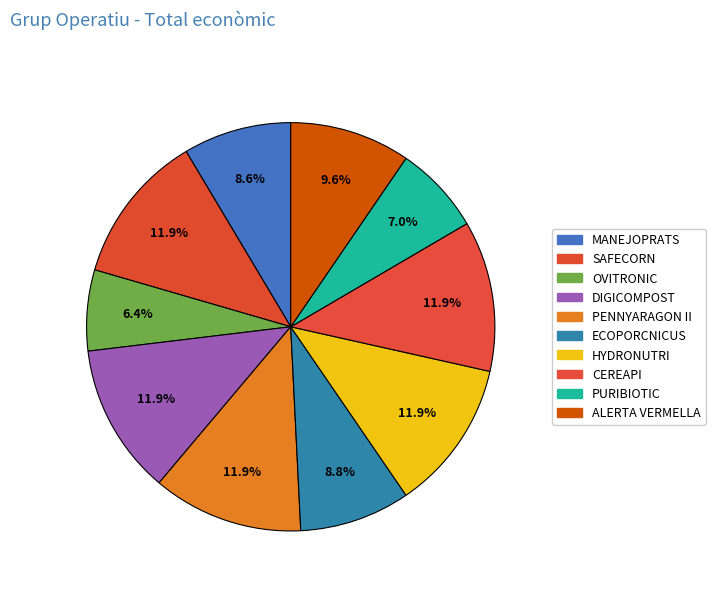

To the nearest percent, what portion does HYDRONUTRI represent?

12%